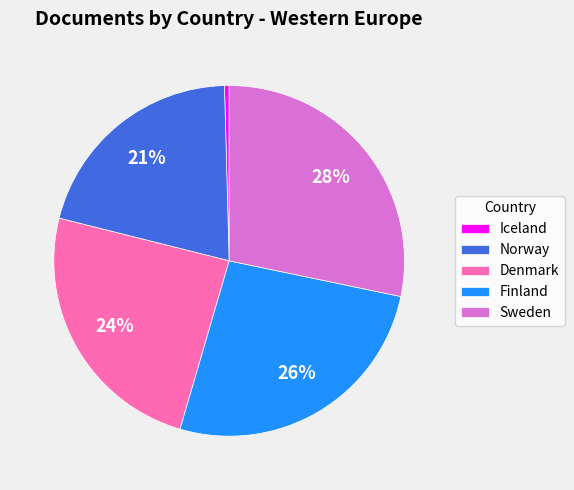

To the nearest percent, what portion does Denmark represent?

24%